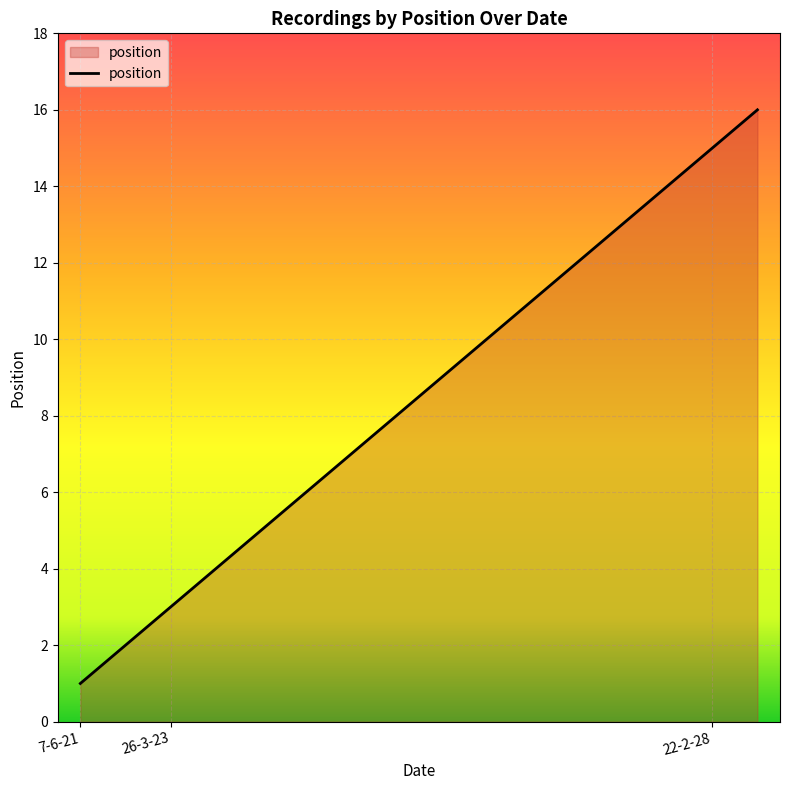

What is the difference between the maximum and minimum values?

15